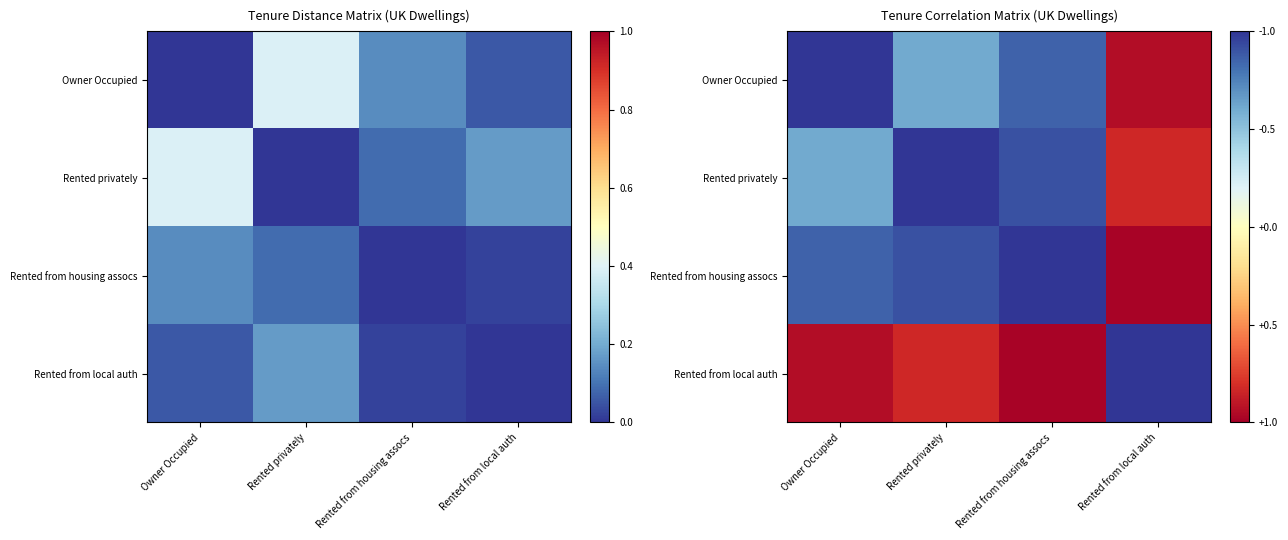

Which label corresponds to the largest value in the chart?

Owner Occupied